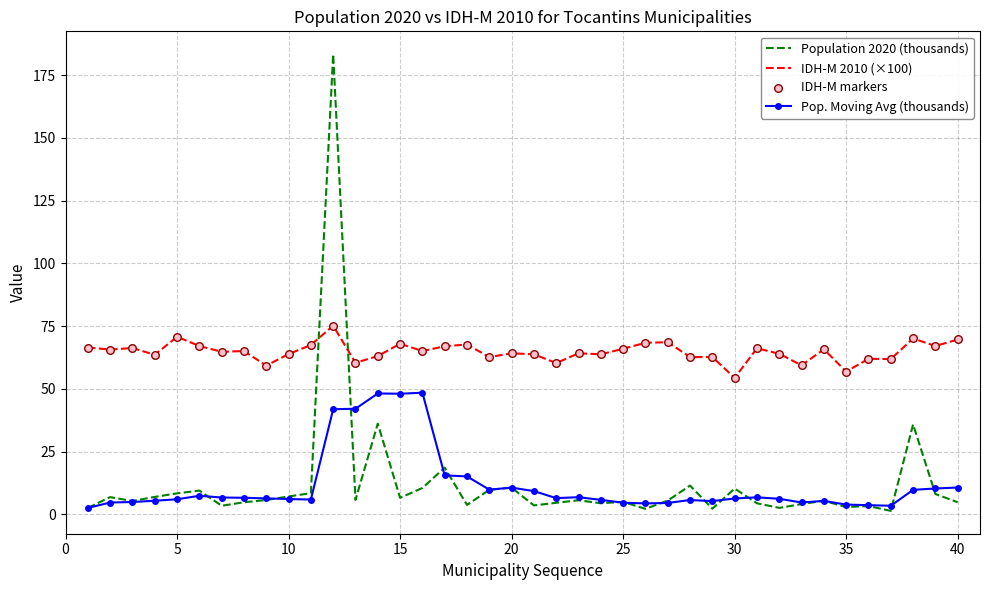

Which series has the largest total across all categories?

IDH-M 2010 (×100)